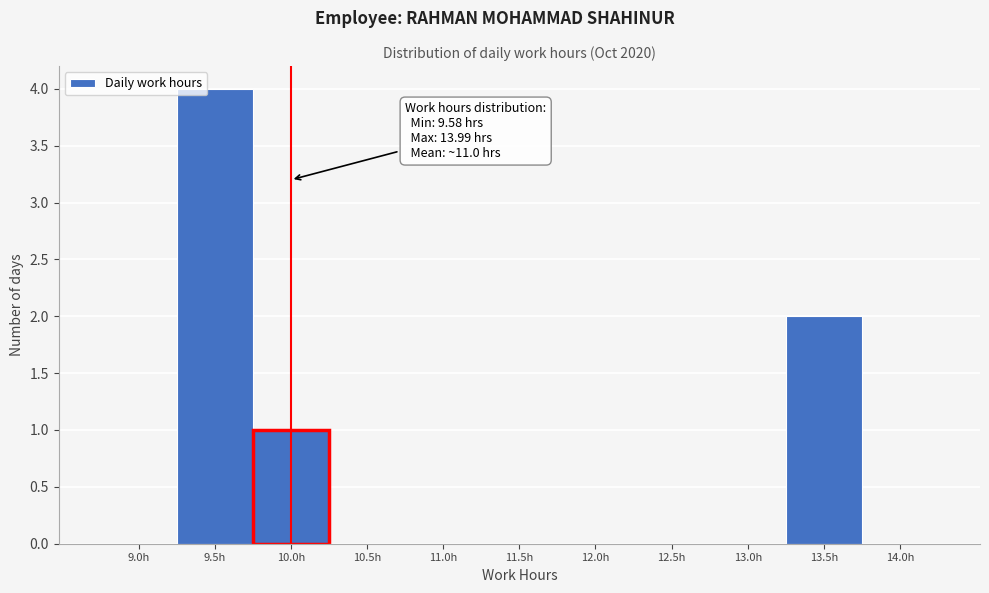

The chart shows a value of 4 at 9.5h. True or false?

True